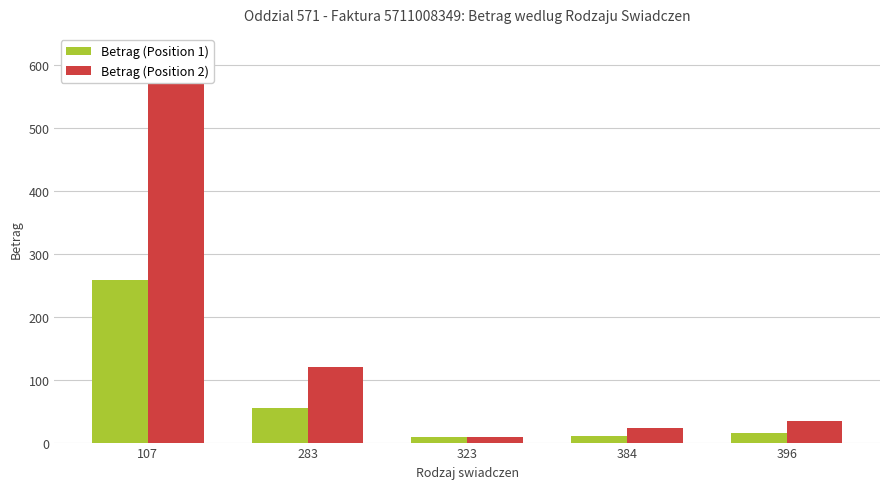

What is the spread (max minus min) of values at 384?

12.5